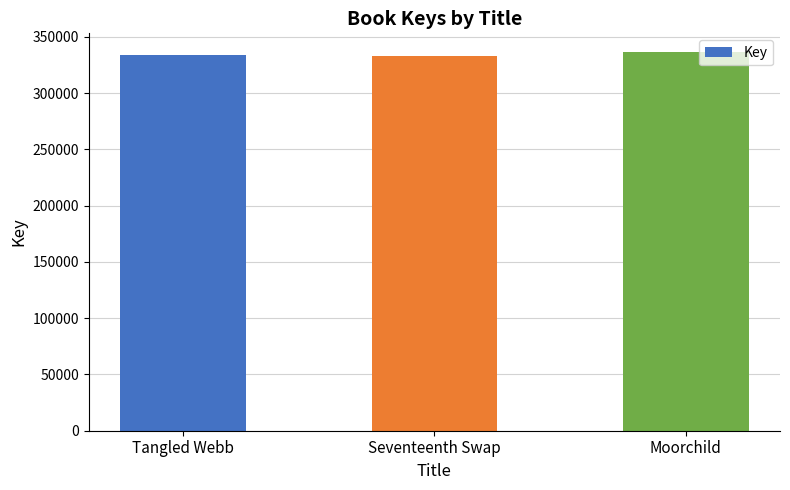

What is the smallest value displayed?

333368